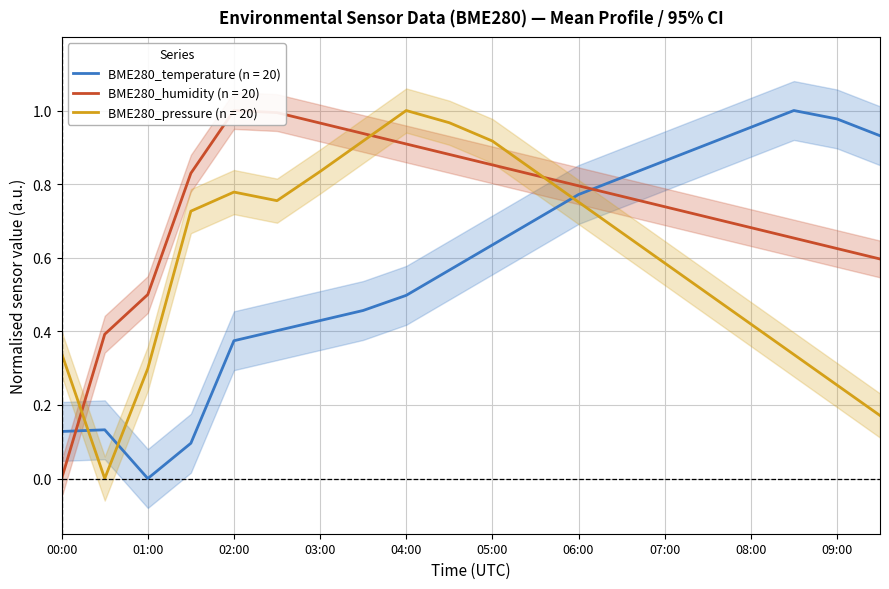

What is the label of the 2nd point from the left?

00:30